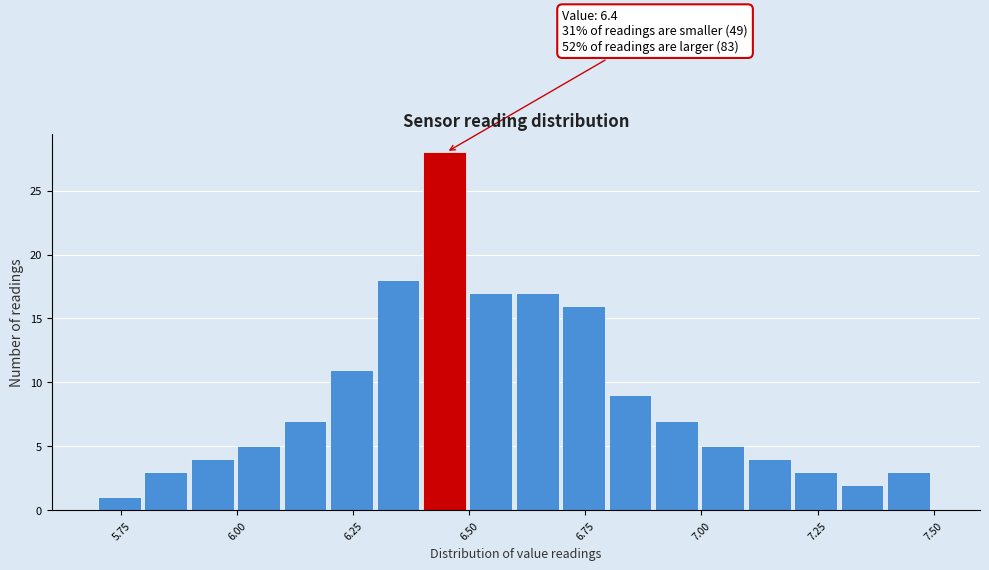

Read against the x-axis, roughly where is the centre of the tallest bar?

6.45